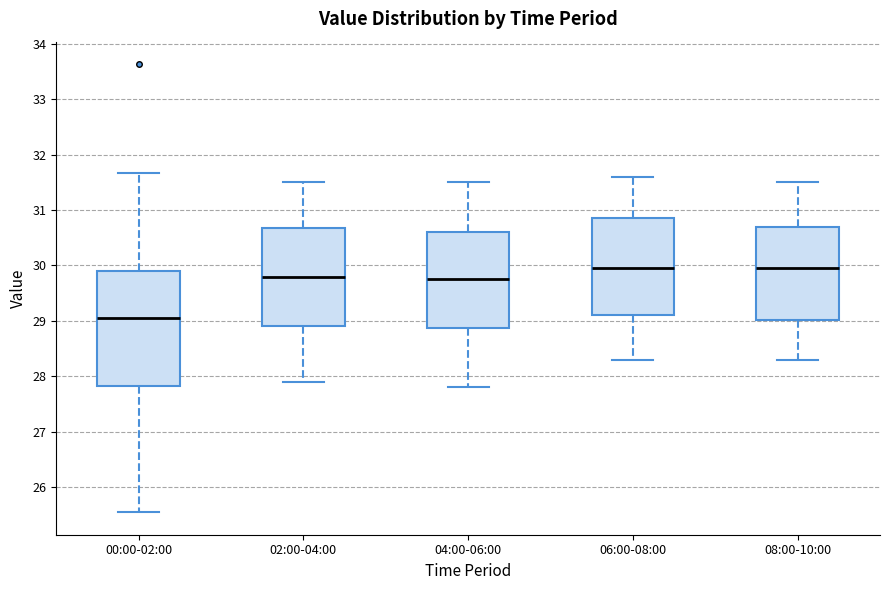

Which box's median line is the lowest?

00:00-02:00